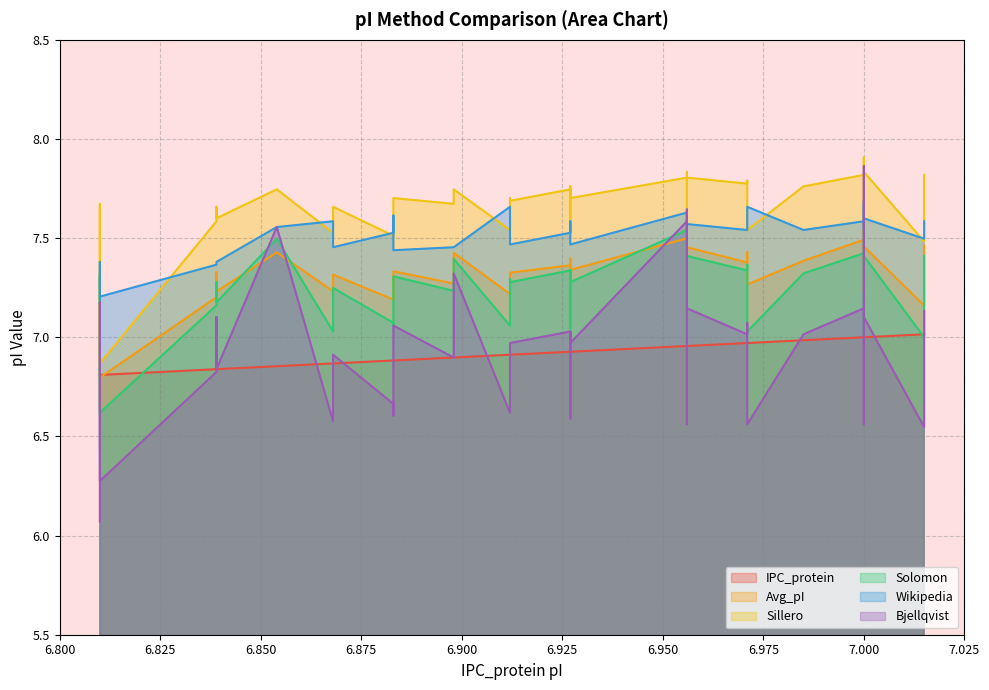

How many series are shown in this chart?

6